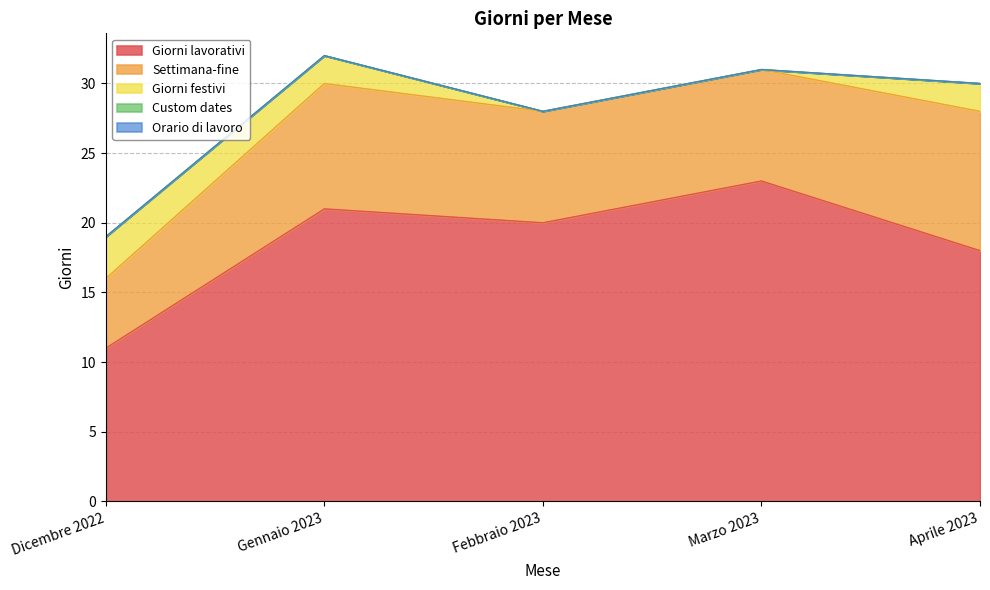

Reading left to right, extract all data points from this chart.

Giorni lavorativi: Dicembre 2022=11	Gennaio 2023=21	Febbraio 2023=20	Marzo 2023=23	Aprile 2023=18
Settimana-fine: Dicembre 2022=5	Gennaio 2023=9	Febbraio 2023=8	Marzo 2023=8	Aprile 2023=10
Giorni festivi: Dicembre 2022=3	Gennaio 2023=2	Febbraio 2023=0	Marzo 2023=0	Aprile 2023=2
Custom dates: Dicembre 2022=0	Gennaio 2023=0	Febbraio 2023=0	Marzo 2023=0	Aprile 2023=0
Orario di lavoro: Dicembre 2022=0	Gennaio 2023=0	Febbraio 2023=0	Marzo 2023=0	Aprile 2023=0